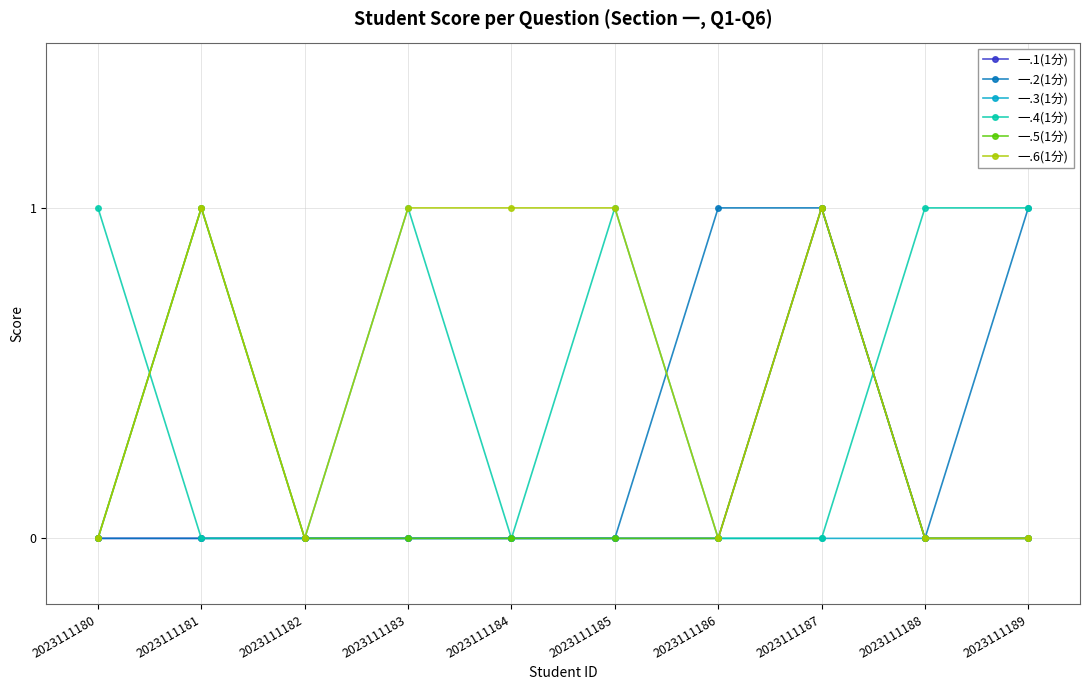

The value of 一.1(1分) at 2023111182 is 0. True or false?

True